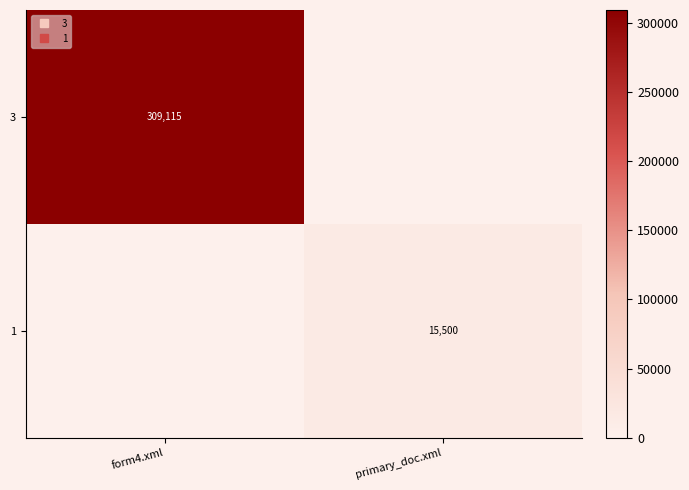

What is the difference between the maximum and minimum values in the 3 series?

309115